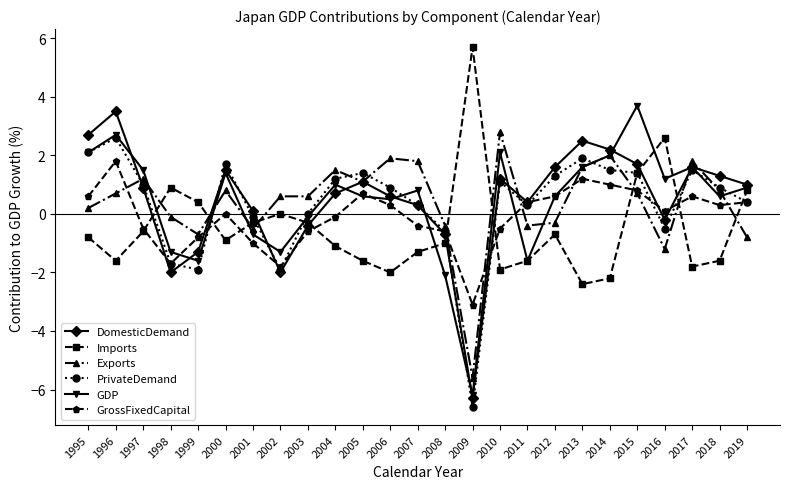

What is the difference between the highest and lowest values at 2013?

4.9